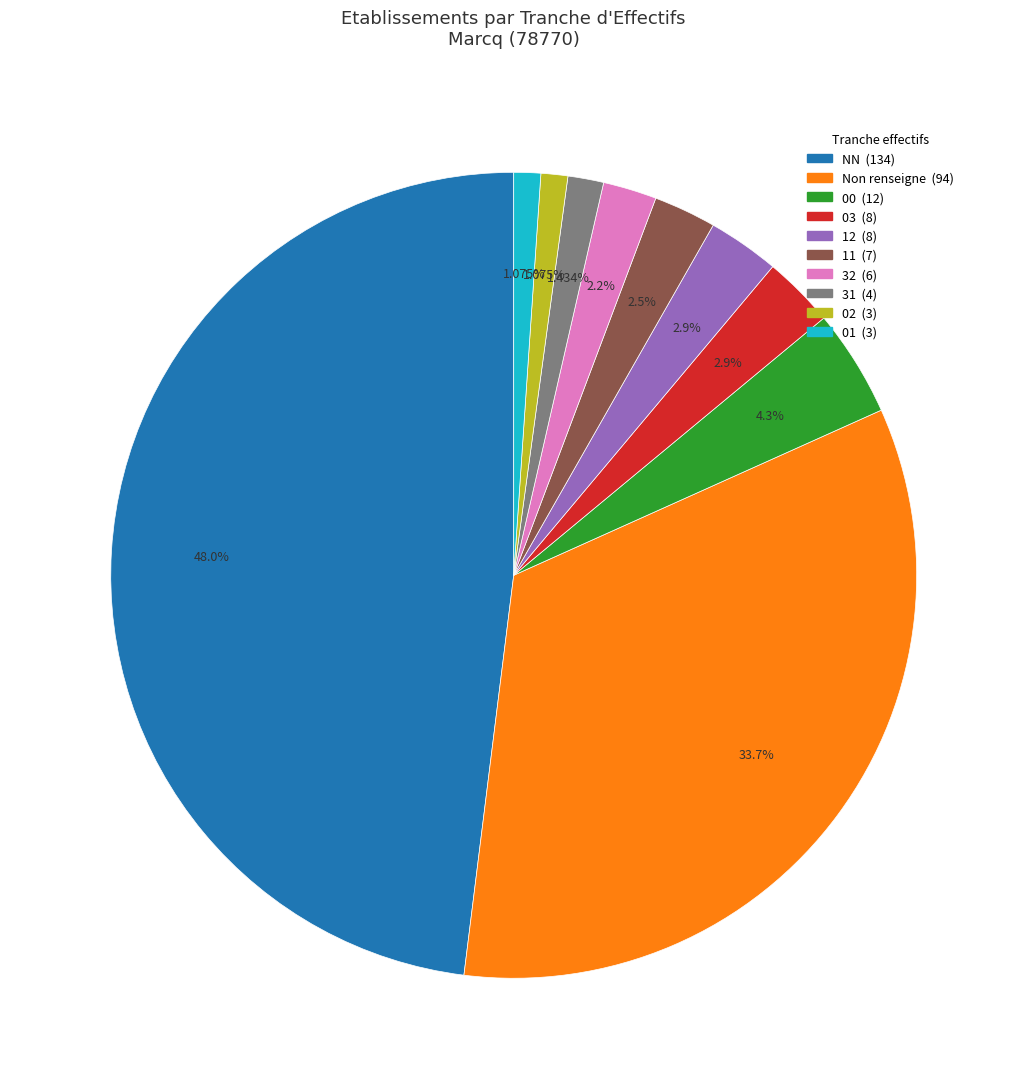

Is there a majority slice in this chart?

No